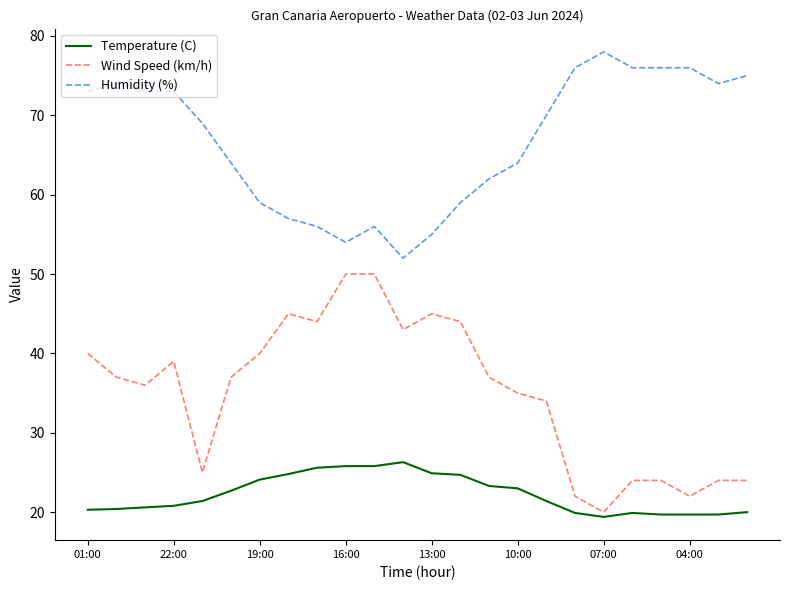

What is the lowest value of the Wind Speed (km/h) series?

20.0